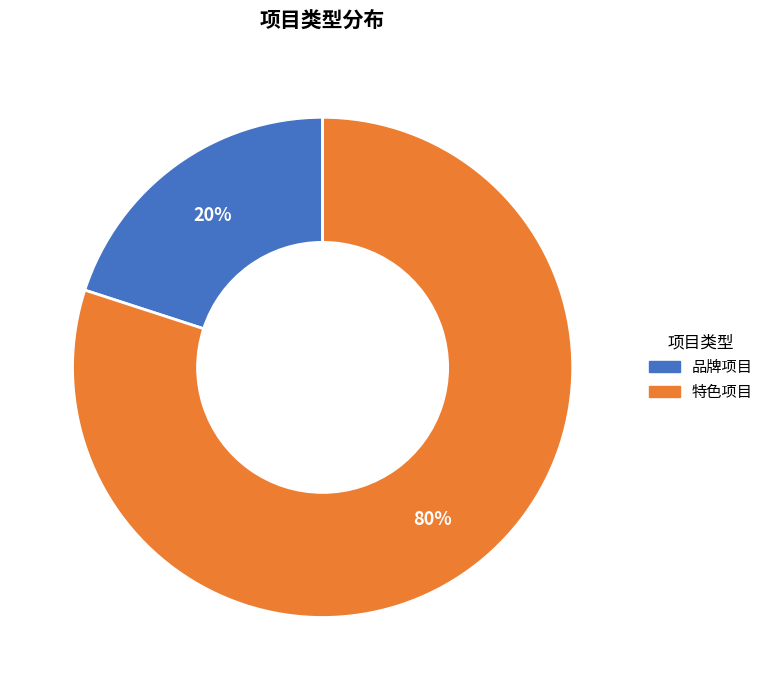

To the nearest percent, what portion does 品牌项目 represent?

20%